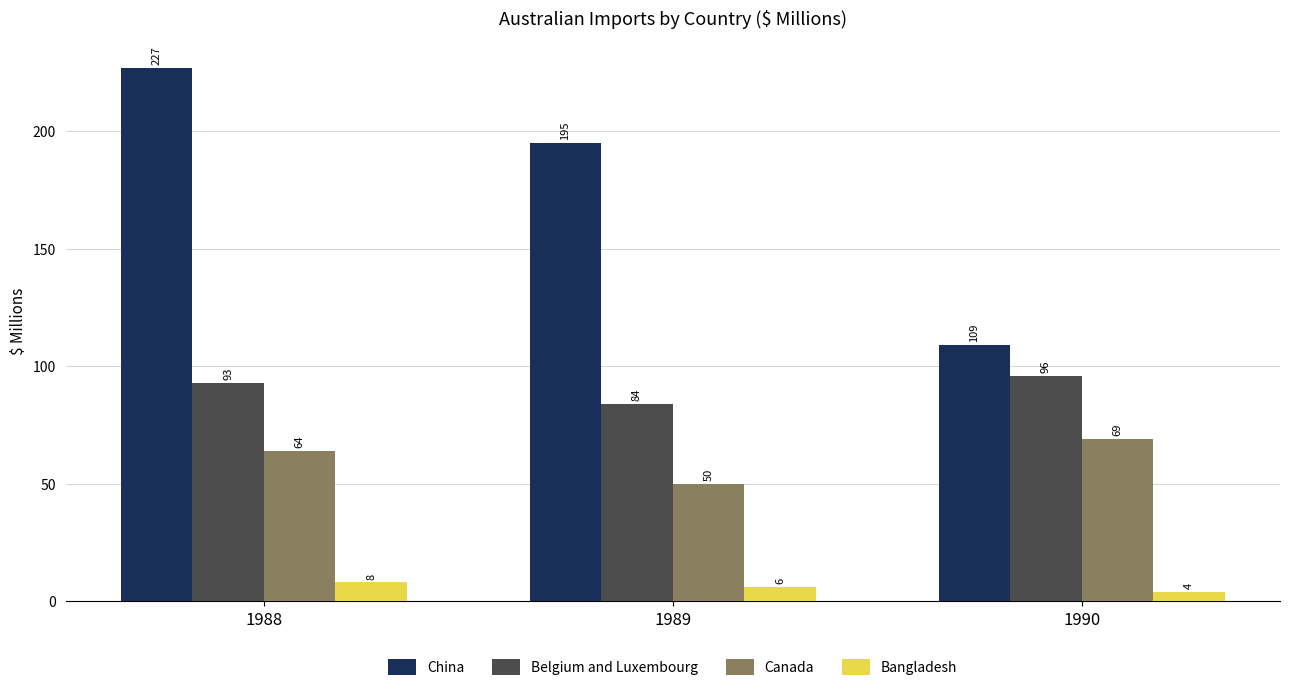

The value of Belgium and Luxembourg at 1989 is 84. True or false?

True